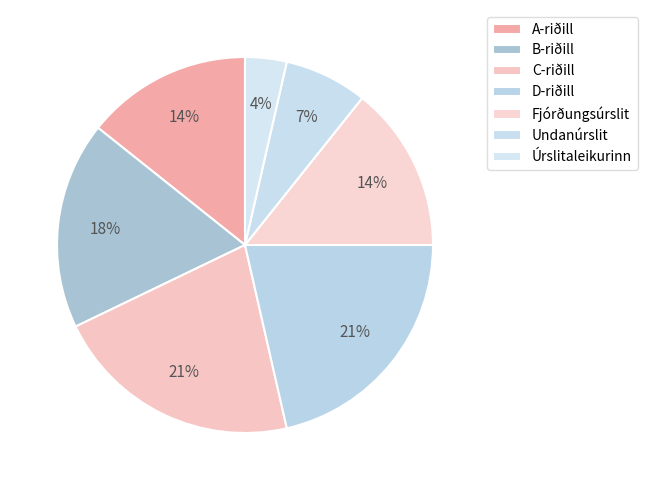

Is there any slice that represents more than half of the pie?

No